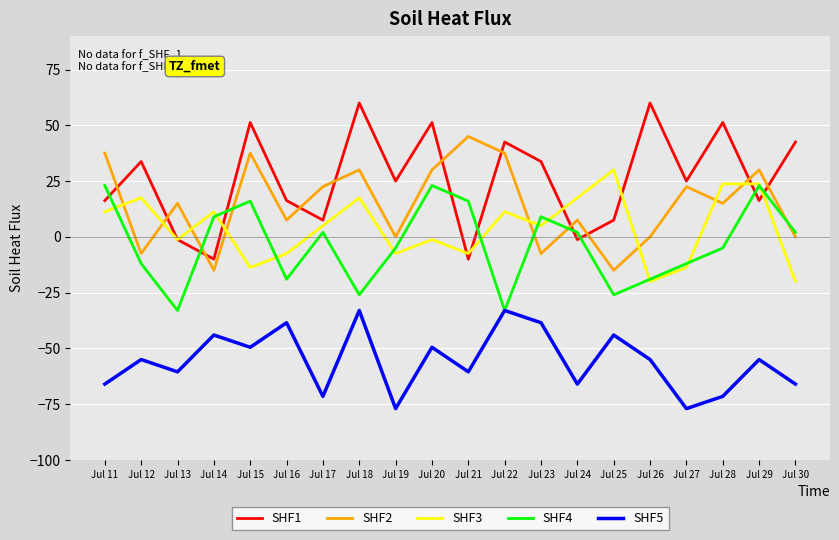

True or false: SHF3 has more than 1 interior local peaks.

True